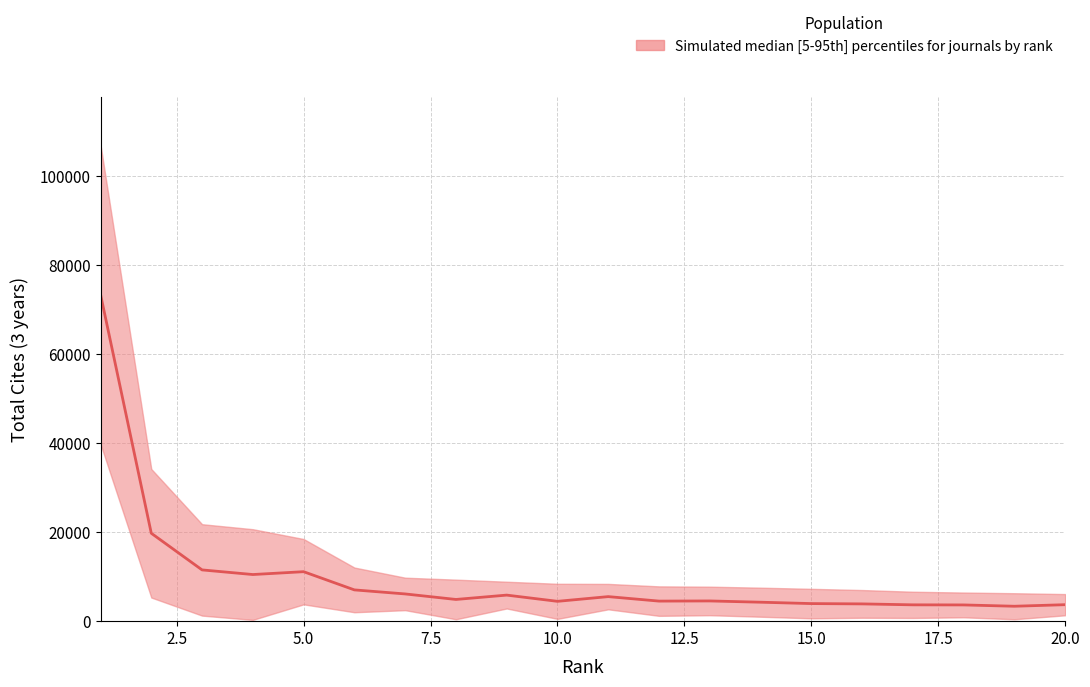

Which series has the largest range (max minus min)?

median